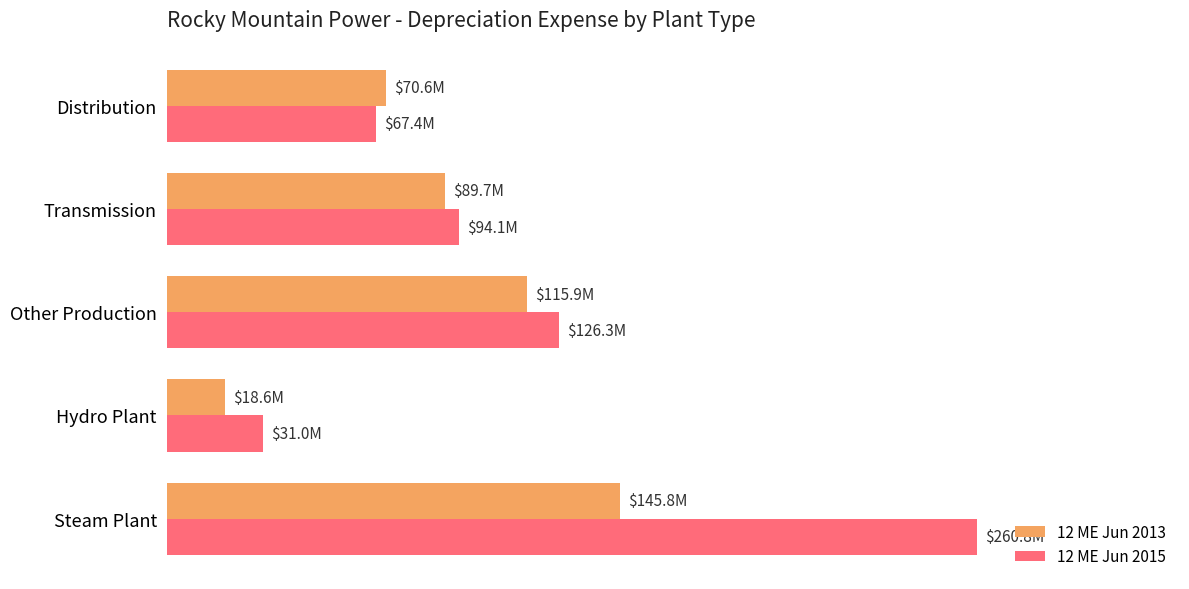

What are all the series names shown in the legend?

12 ME Jun 2013, 12 ME Jun 2015